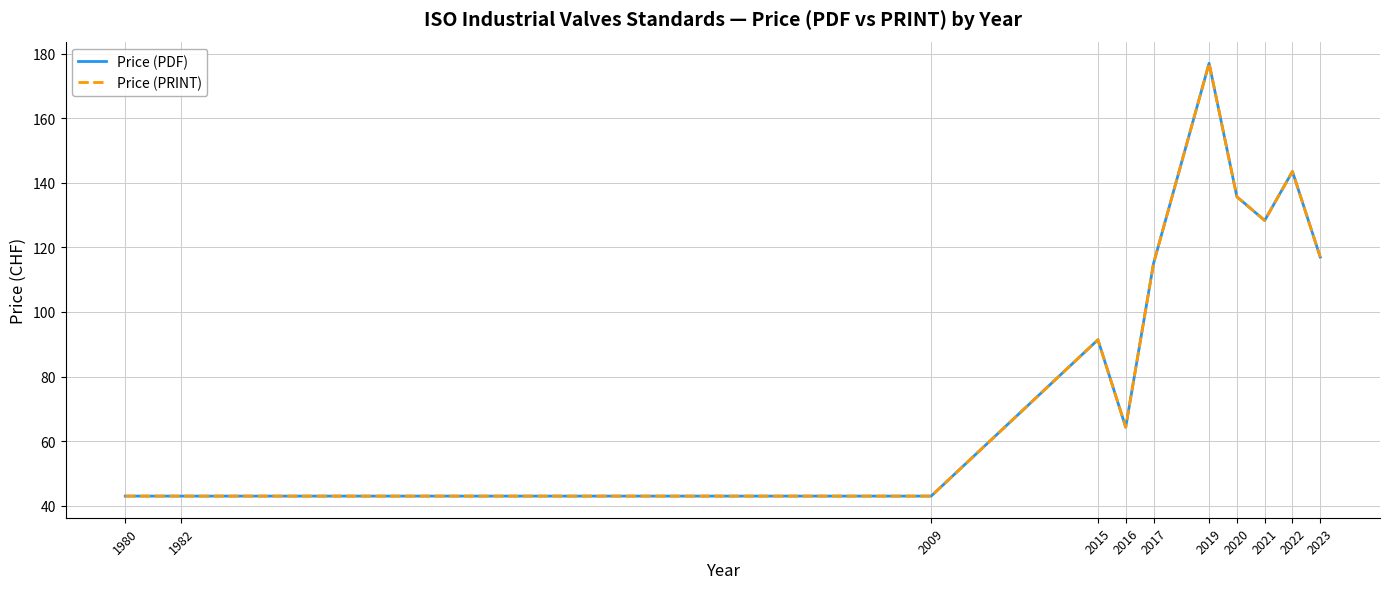

Does the chart display data point markers on the line(s)?

No